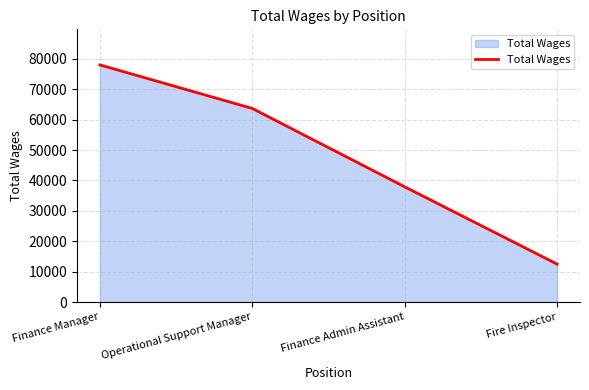

How many lines are shown in the chart?

1